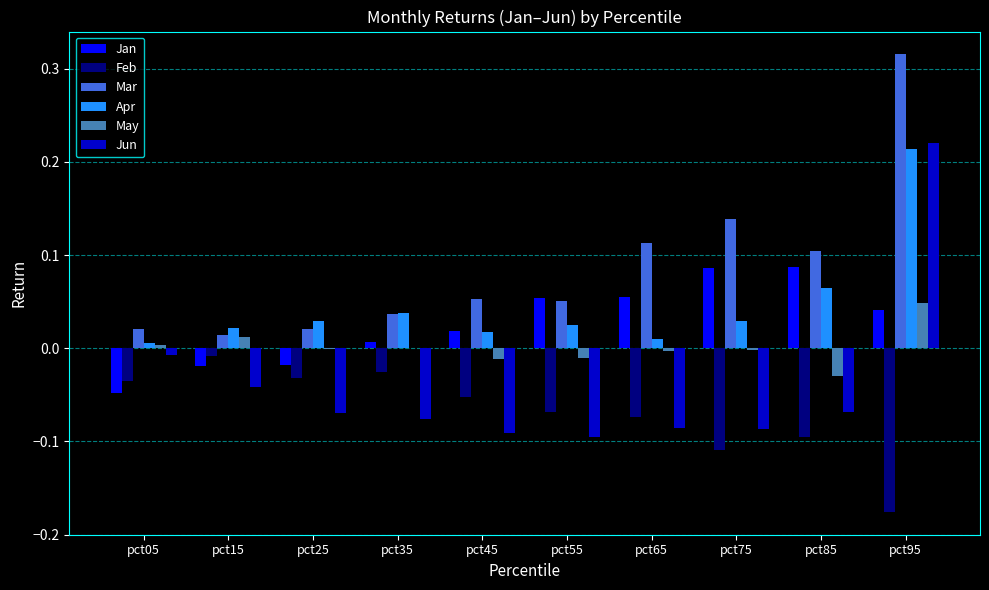

What are all the series names shown in the legend?

Jan, Feb, Mar, Apr, May, Jun